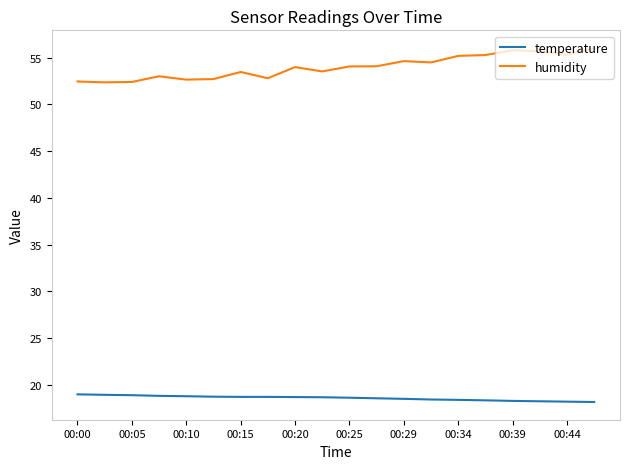

Rank the series by their average value, from lowest to highest.

temperature, humidity